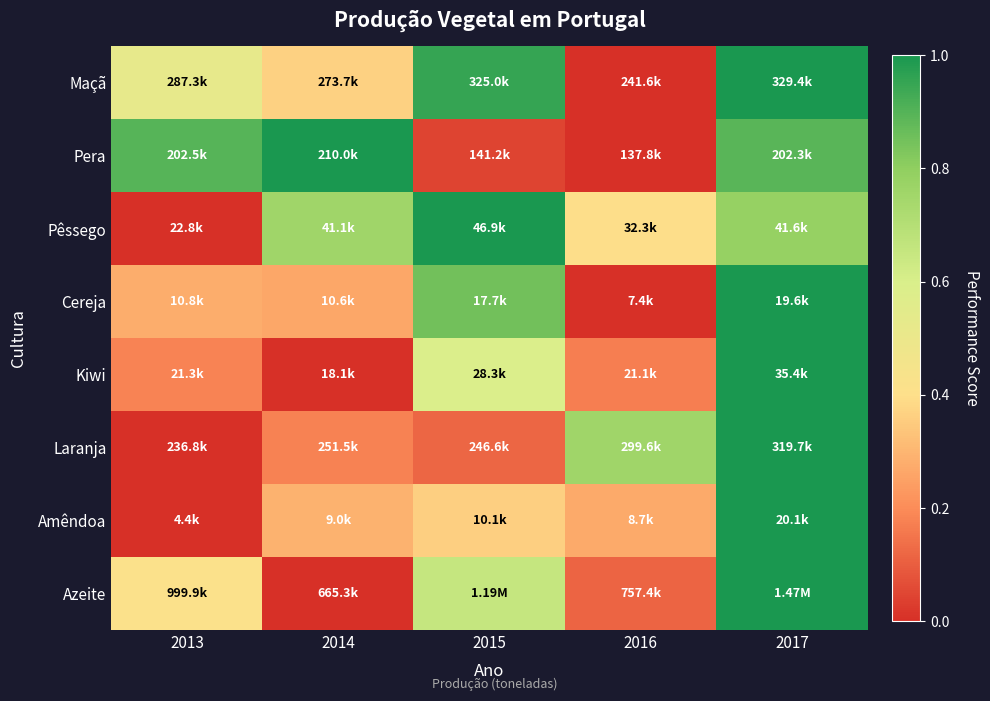

Reading left to right, extract all data points from this chart.

Maçã: 2013=0.5	2014=0.4	2015=1.0	2016=0.0	2017=1.0
Pera: 2013=0.9	2014=1.0	2015=0.0	2016=0.0	2017=0.9
Pêssego: 2013=0.0	2014=0.8	2015=1.0	2016=0.4	2017=0.8
Cereja: 2013=0.3	2014=0.3	2015=0.8	2016=0.0	2017=1.0
Kiwi: 2013=0.2	2014=0.0	2015=0.6	2016=0.2	2017=1.0
Laranja: 2013=0.0	2014=0.2	2015=0.1	2016=0.8	2017=1.0
Amêndoa: 2013=0.0	2014=0.3	2015=0.4	2016=0.3	2017=1.0
Azeite: 2013=0.4	2014=0.0	2015=0.7	2016=0.1	2017=1.0